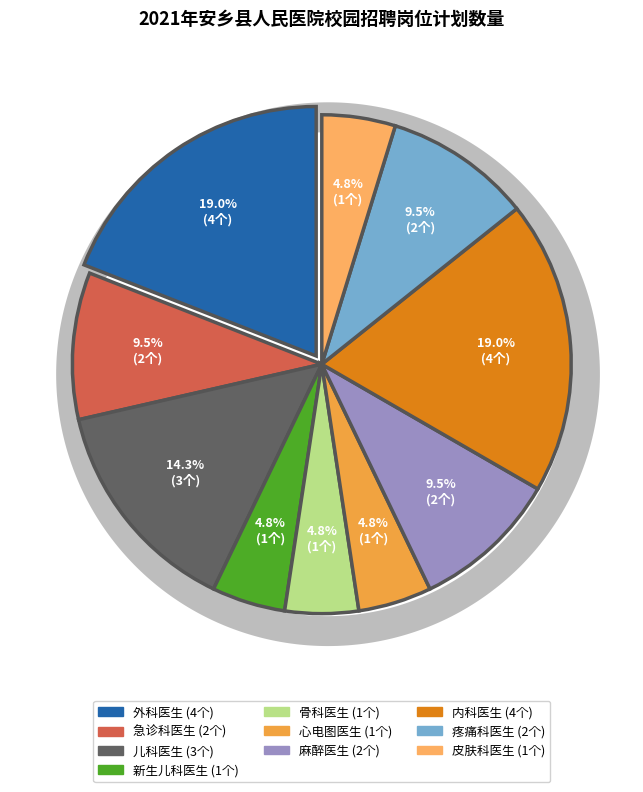

The 骨科医生 slice represents 1% of the pie. True or false?

False